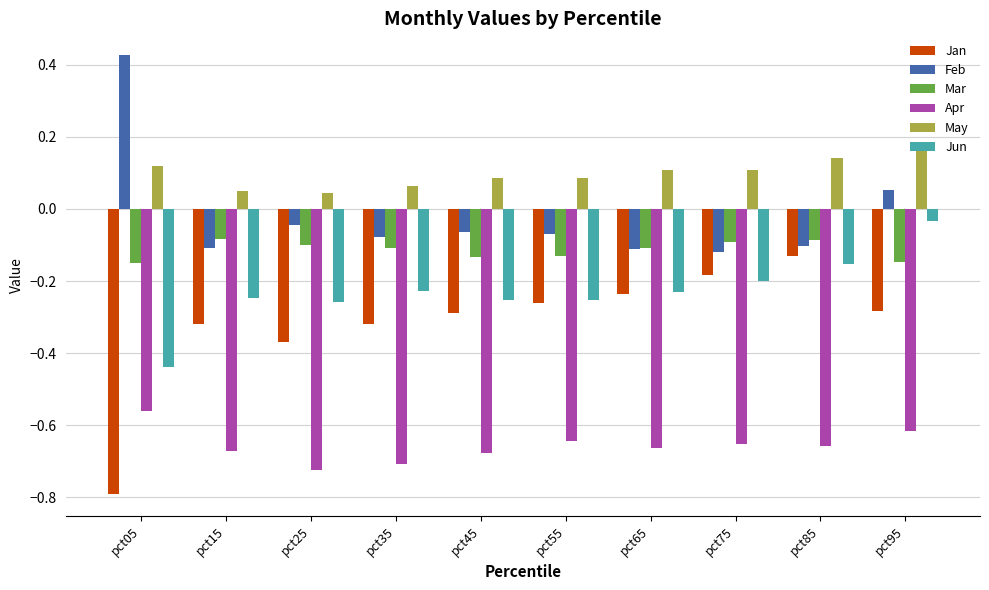

At which category is the sum across all series the highest?

pct95